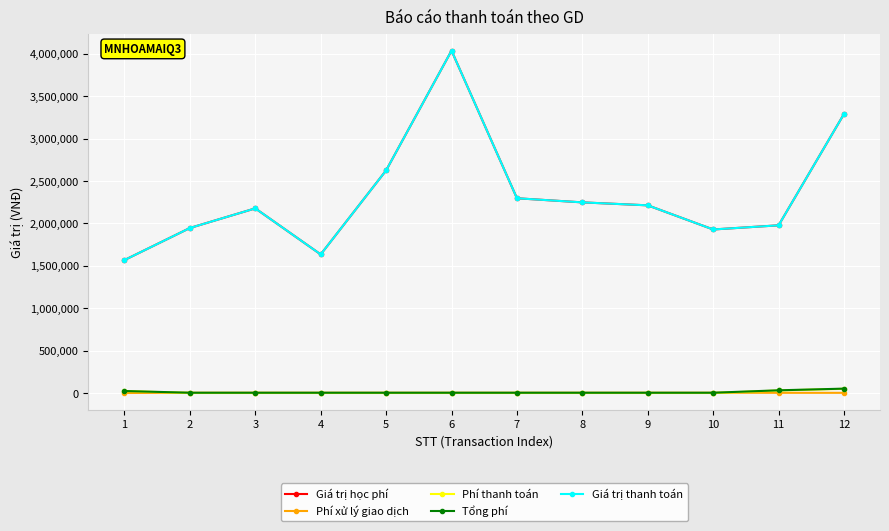

Does the chart display data point markers on the line(s)?

Yes